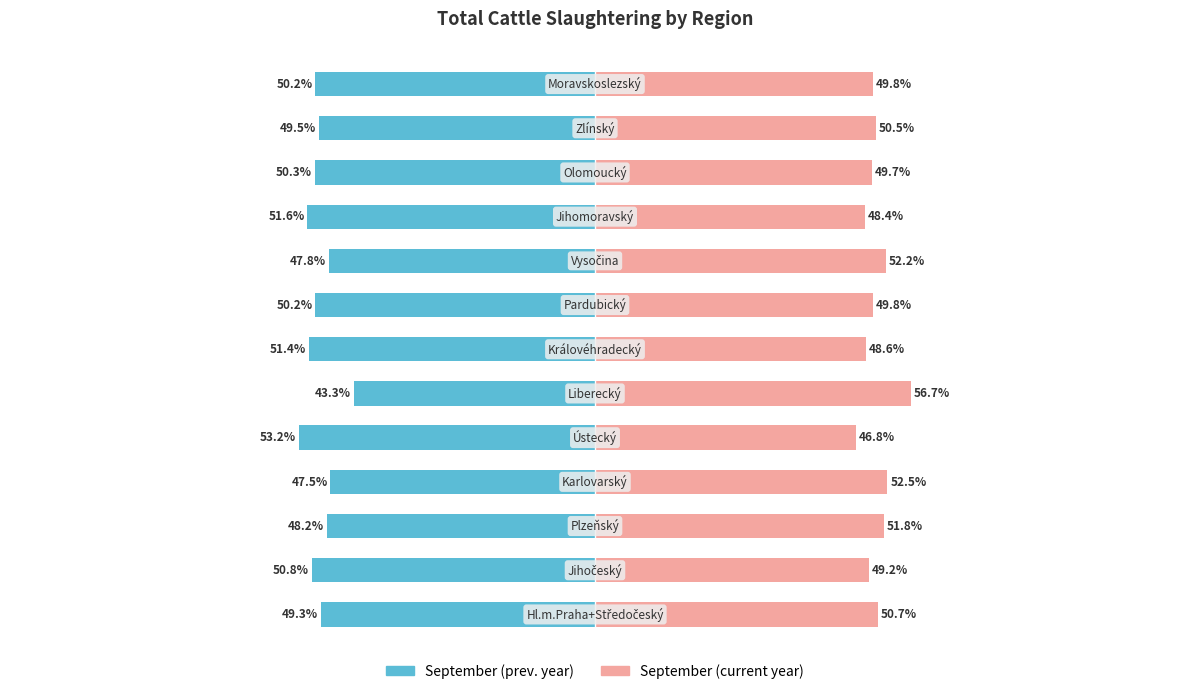

Which series has the largest total across all categories?

September (current year)